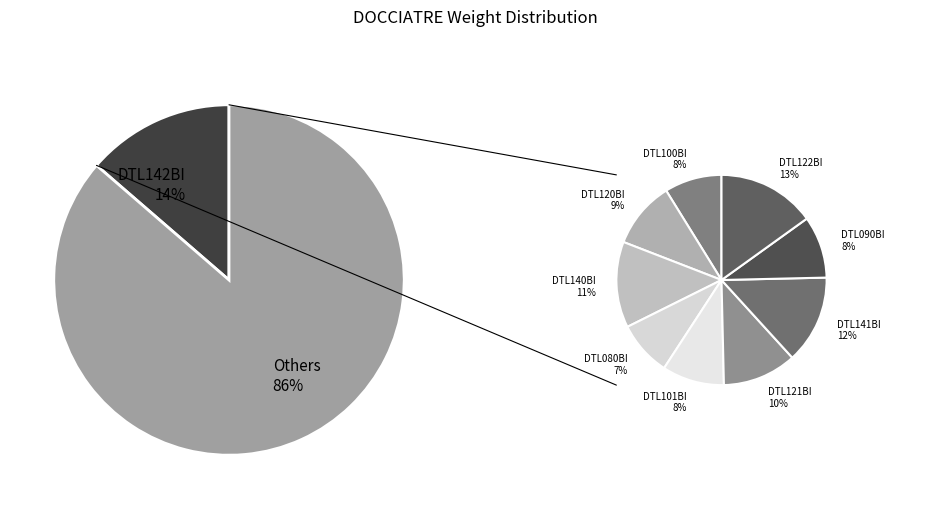

Does DTL121BI represent more than half of the total?

No